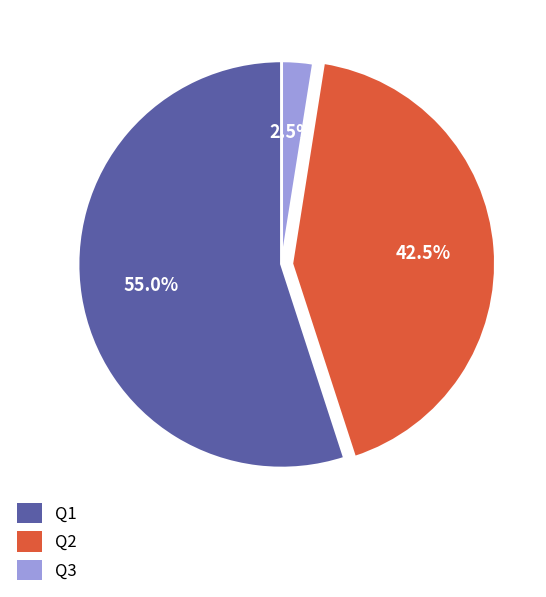

Is there a majority slice in this chart?

Yes